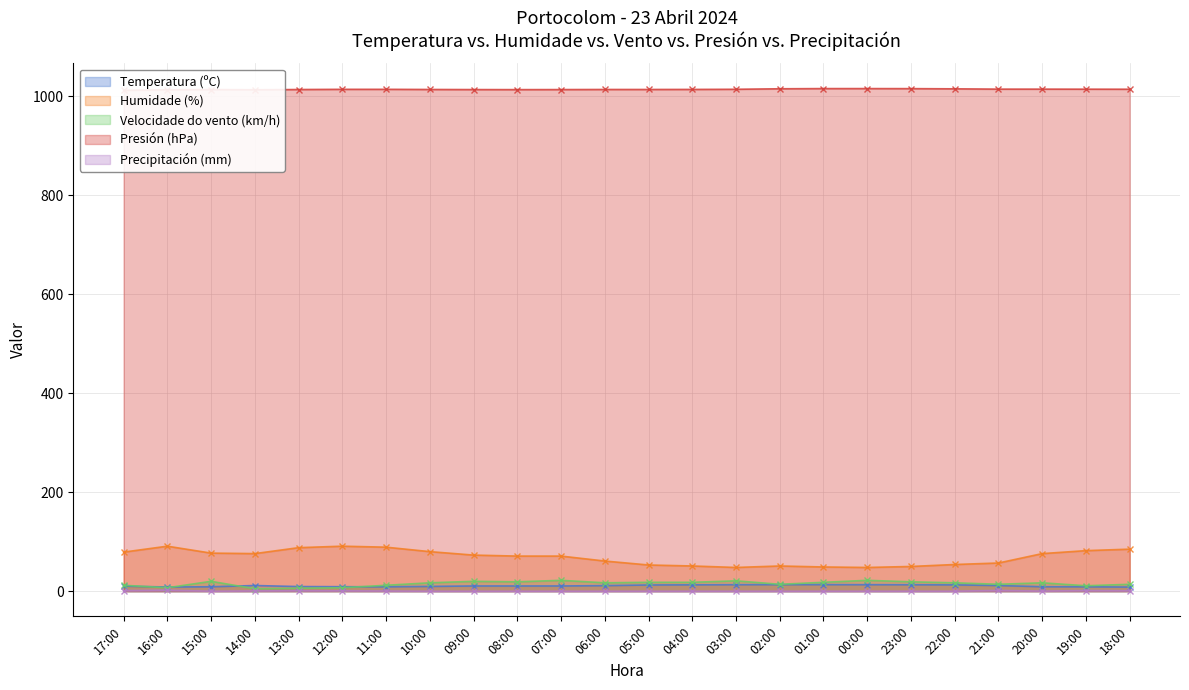

Is it true that Presión (hPa) equals 1015.7 at 01:00?

True